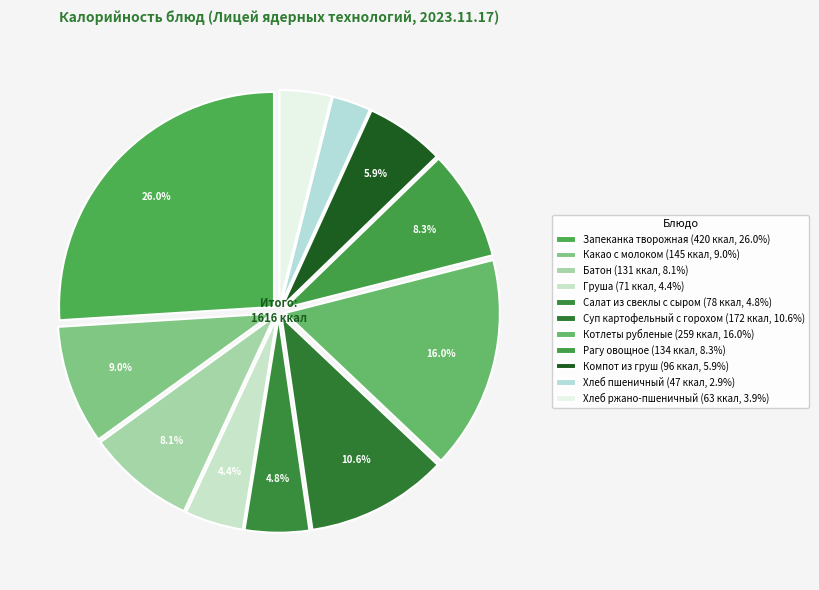

The Запеканка творожная slice represents 26% of the pie. True or false?

True